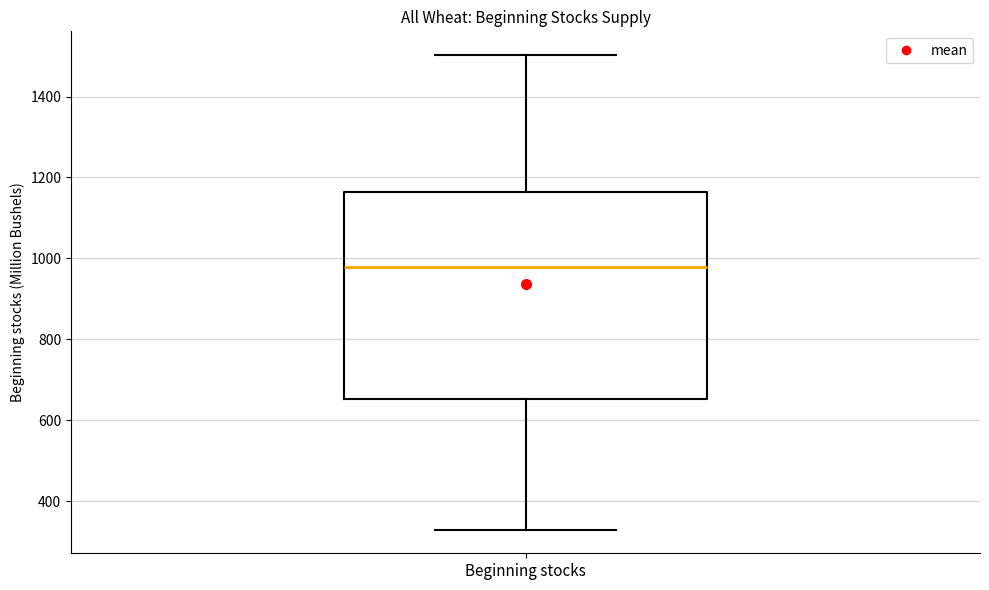

Where does the median line of the box for Beginning stocks sit on the y-axis? The values are not printed on the chart, so give them approximately, as read against the axis.

980